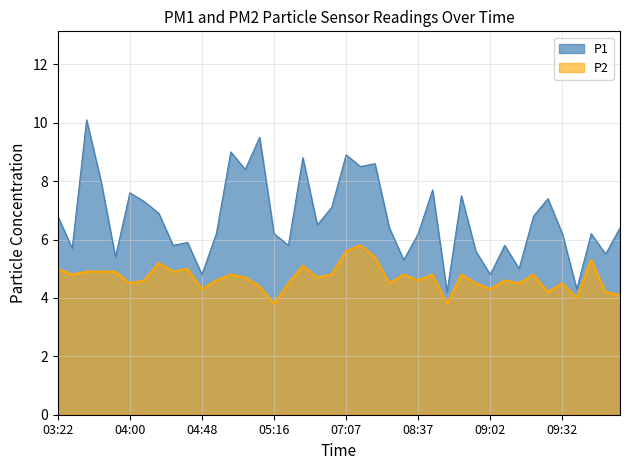

What is the lowest value of the P1 series?

4.2